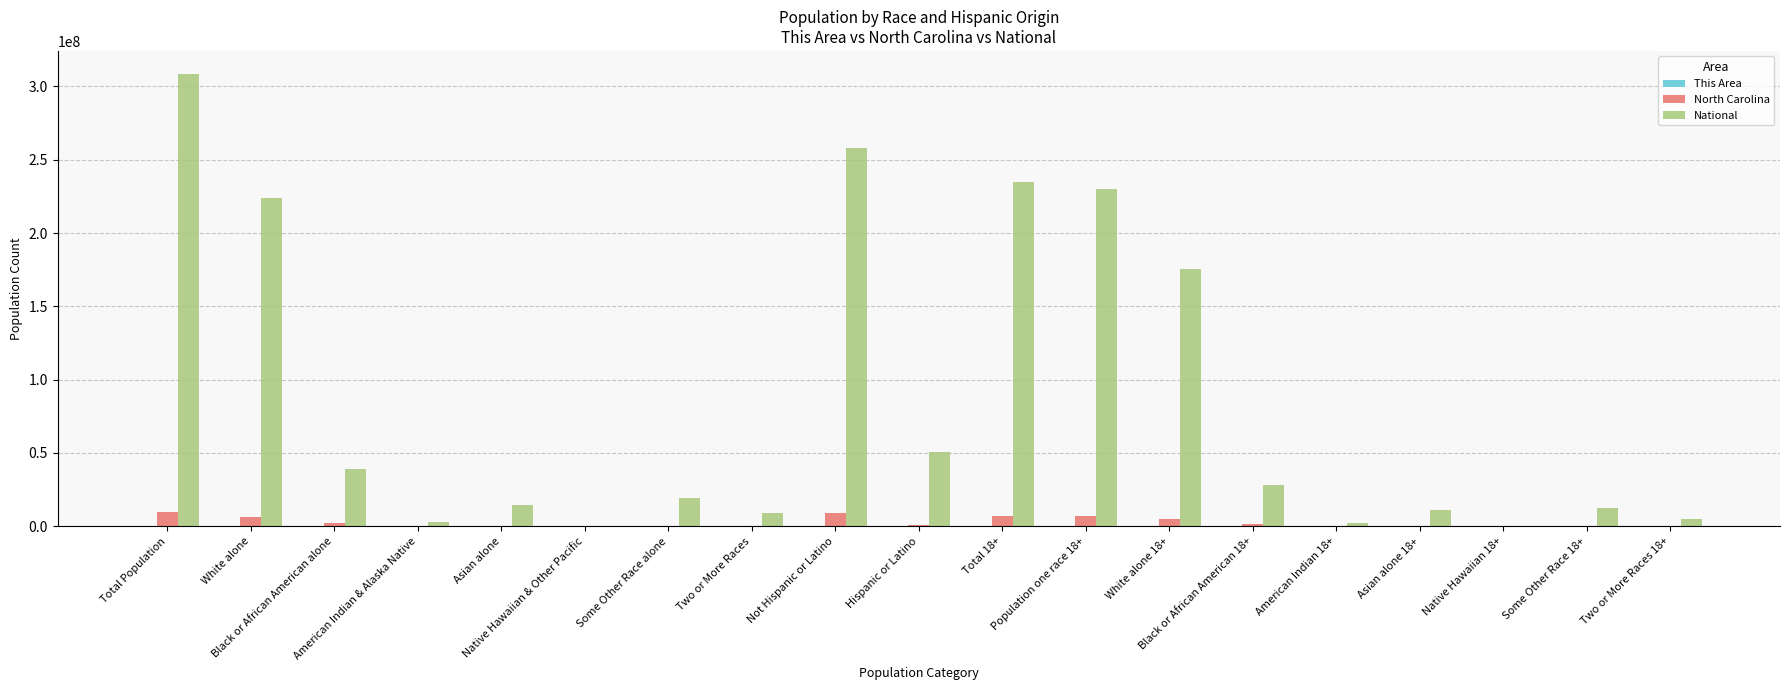

The North Carolina series shows 7253848 at Total 18+. True or false?

True